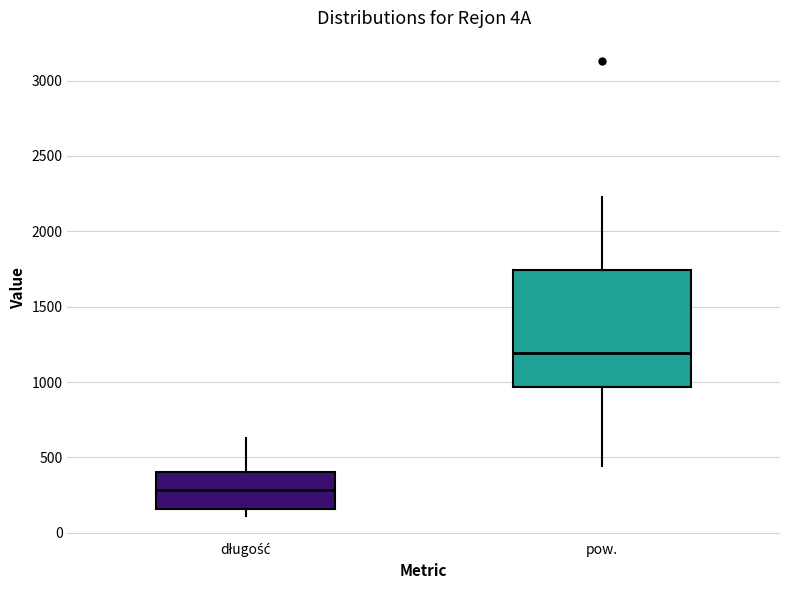

Reading left to right, read every box against the y-axis: the position of its median line, the range the box covers, and the ends of its whiskers. The values are not printed on the chart, so give them approximately, as read against the axis.

długość: median 300, box 150 to 400, whiskers 100 to 650
pow.: median 1200, box 950 to 1750, whiskers 450 to 2250